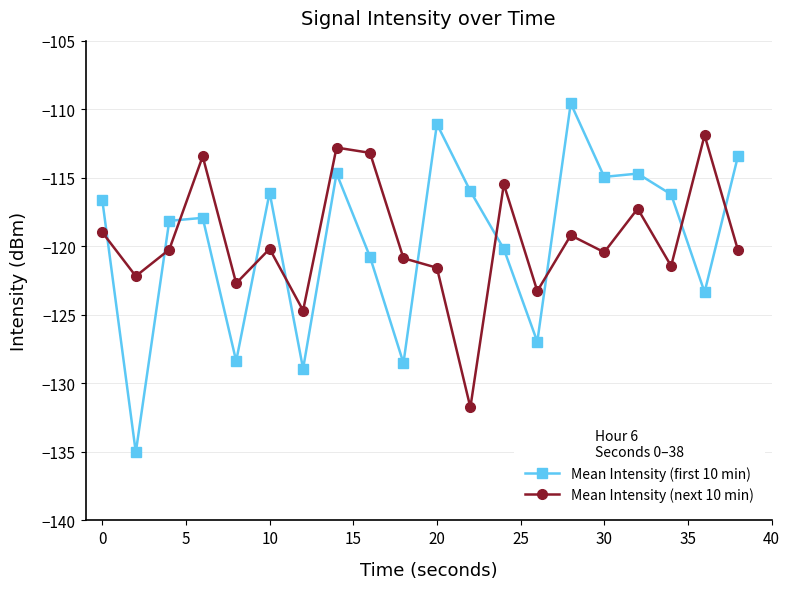

How many series are shown in this chart?

2